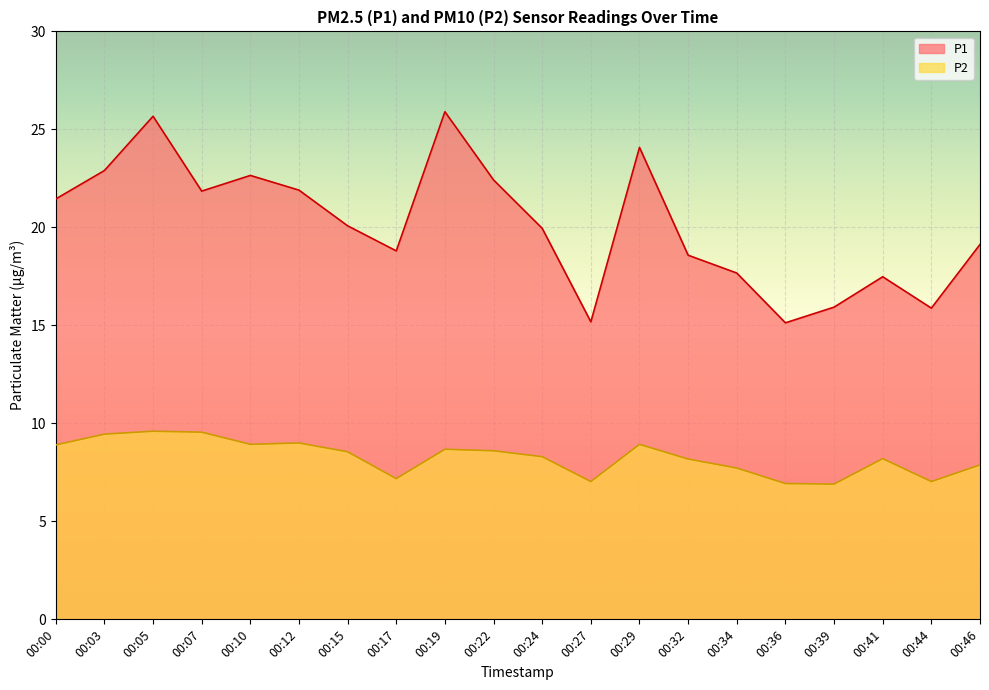

Rank the series by their average value, from lowest to highest.

P2, P1